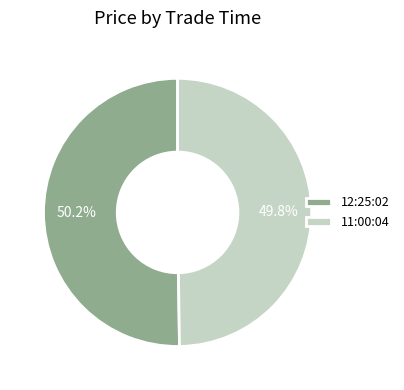

Does any single category account for the majority?

Yes